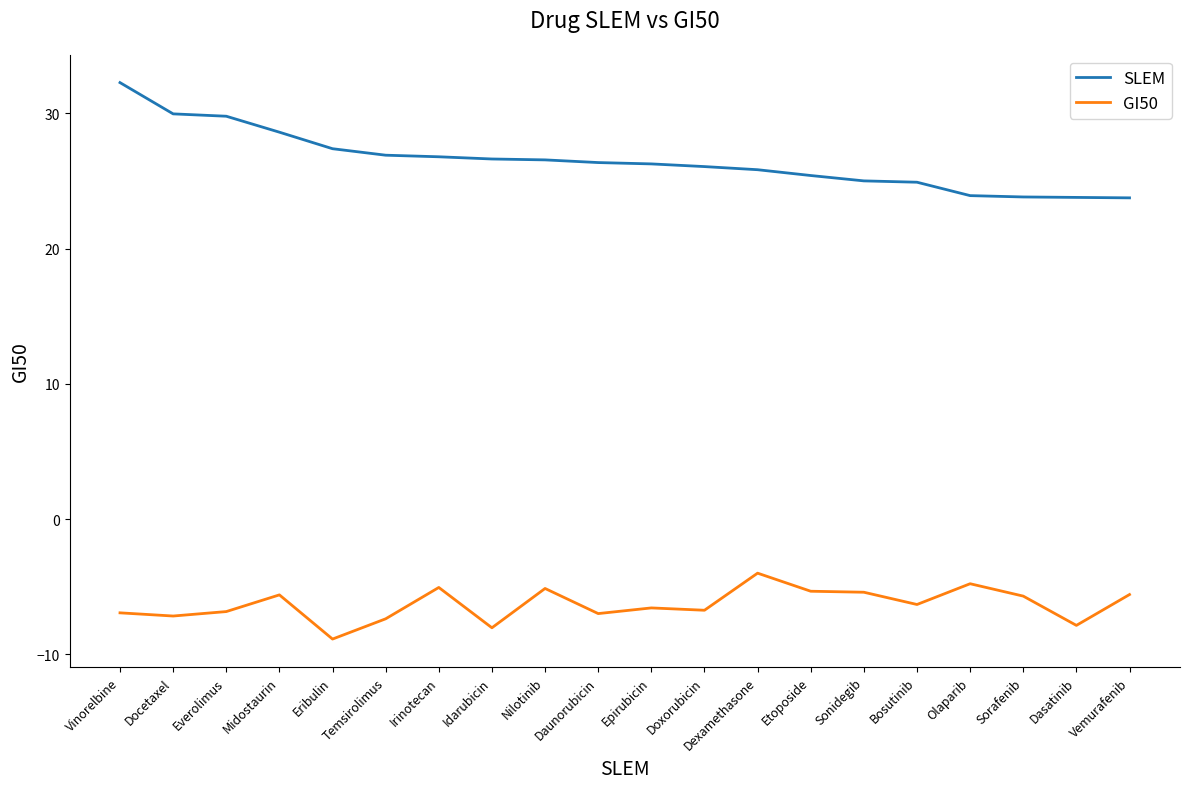

Rank the series by their maximum value, from highest to lowest.

SLEM, GI50